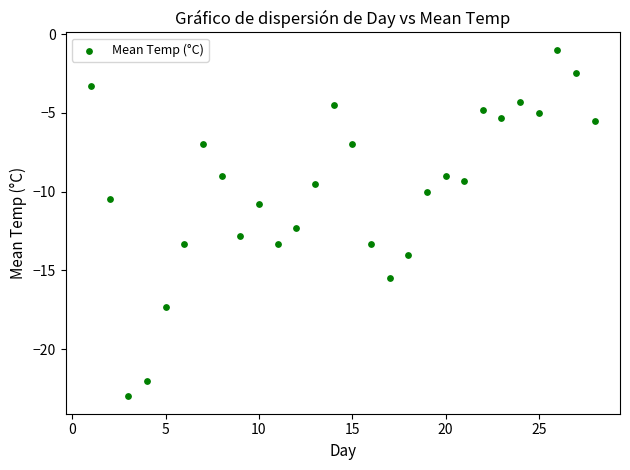

What Y value in the scatter plot is closest to -12?

-12.3